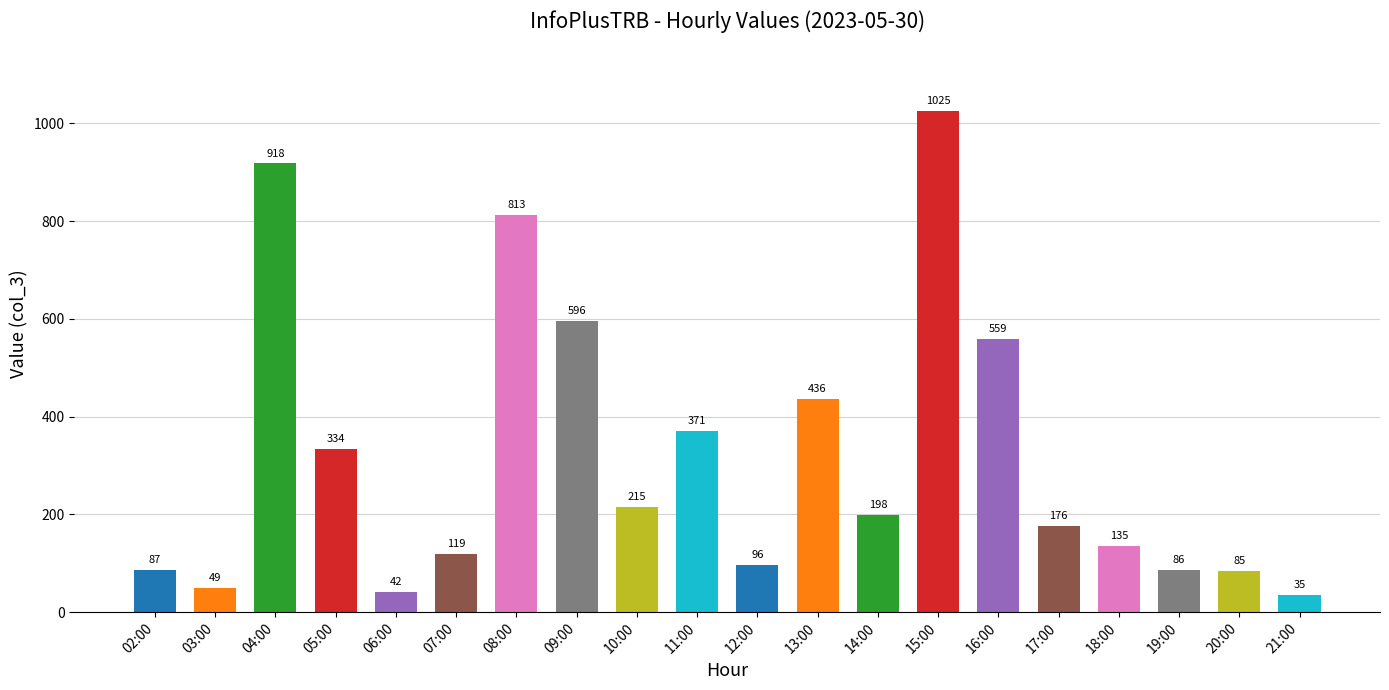

Does the chart contain any negative values?

No